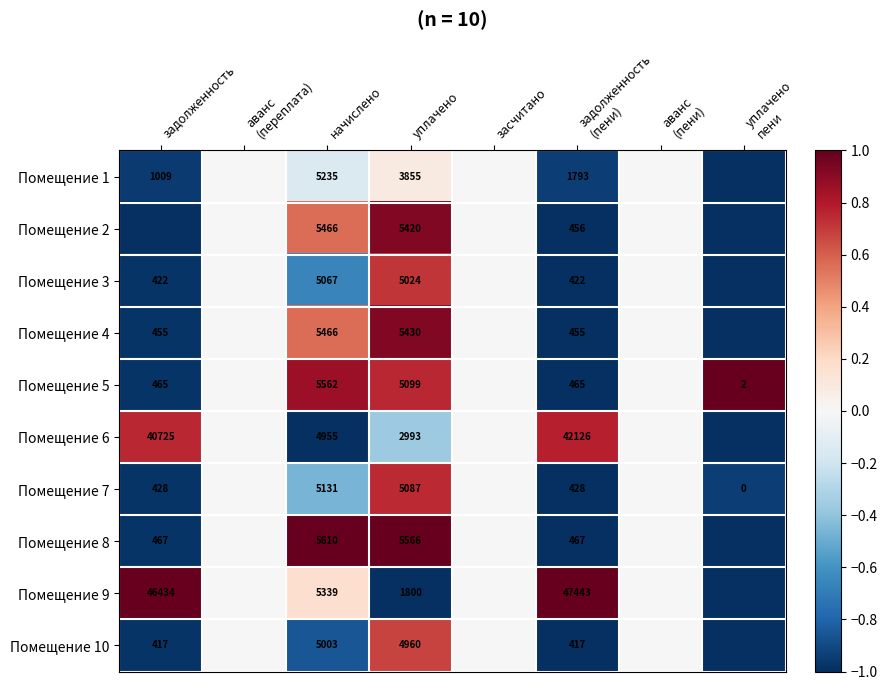

What is the total value across all series at начислено?

52834